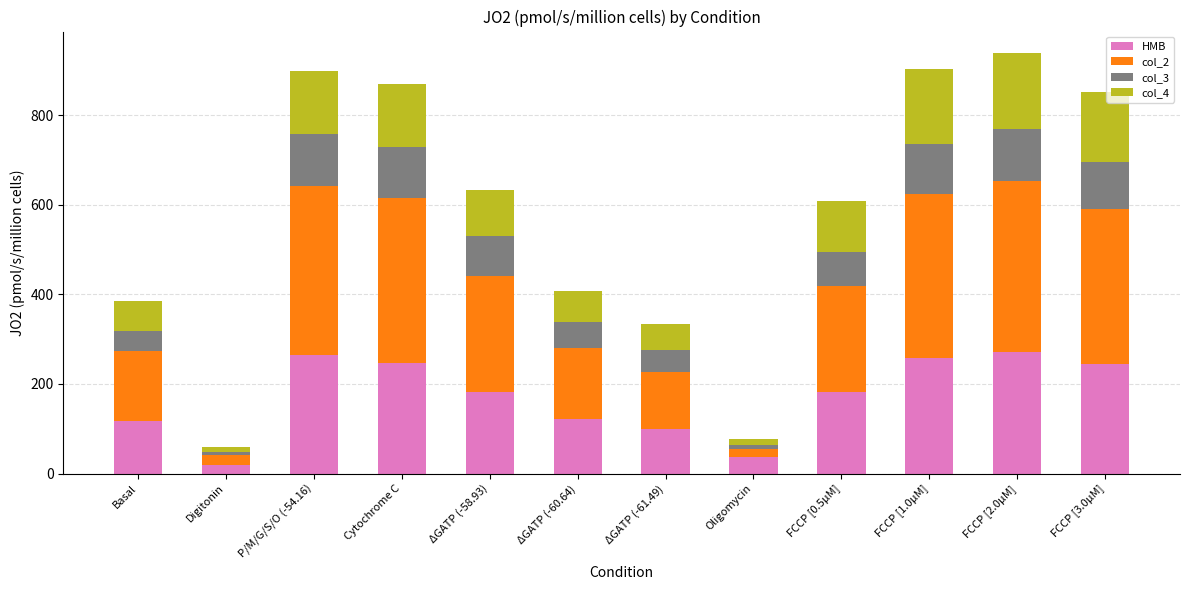

What is the total value across all series at FCCP [1.0μM]?

902.0